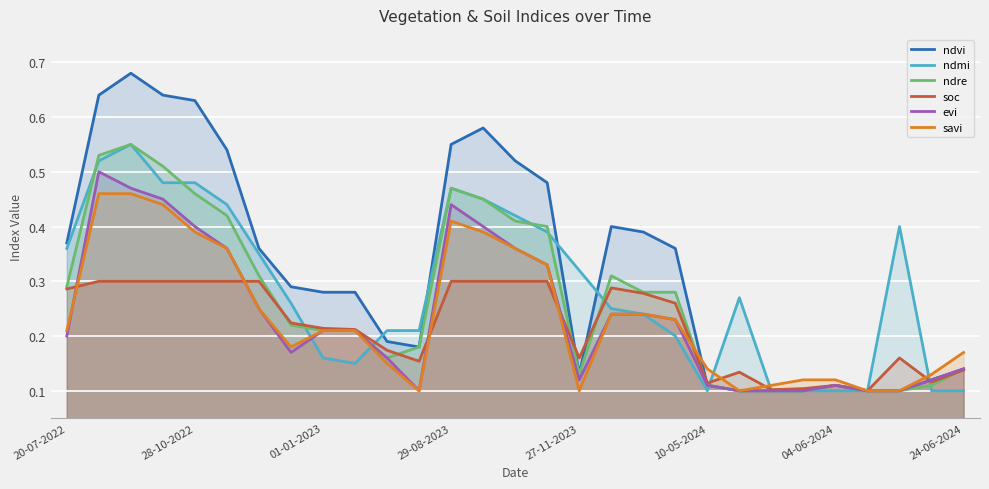

Which series has the widest spread of values?

ndvi